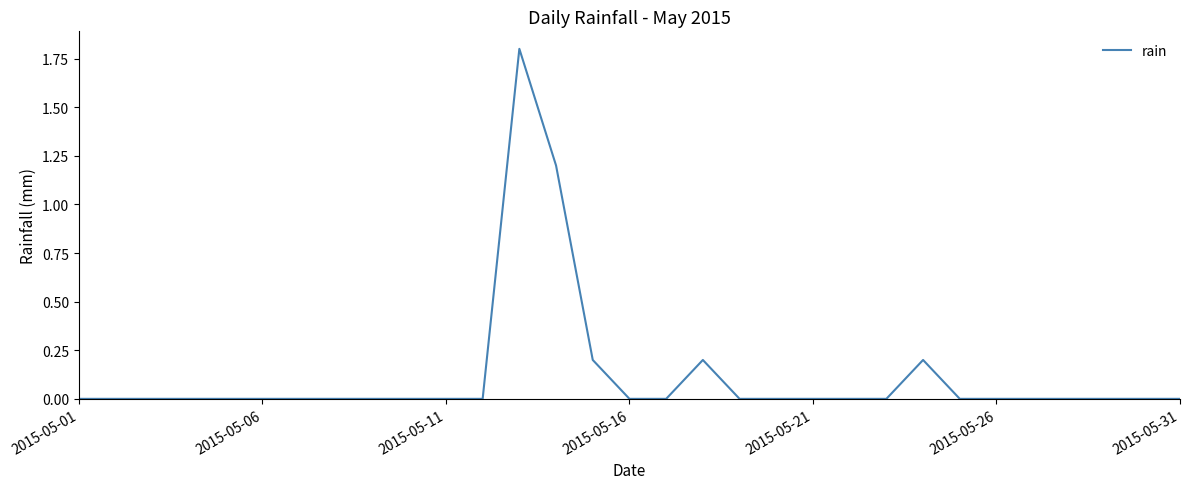

What is the maximum value shown in the chart?

1.8